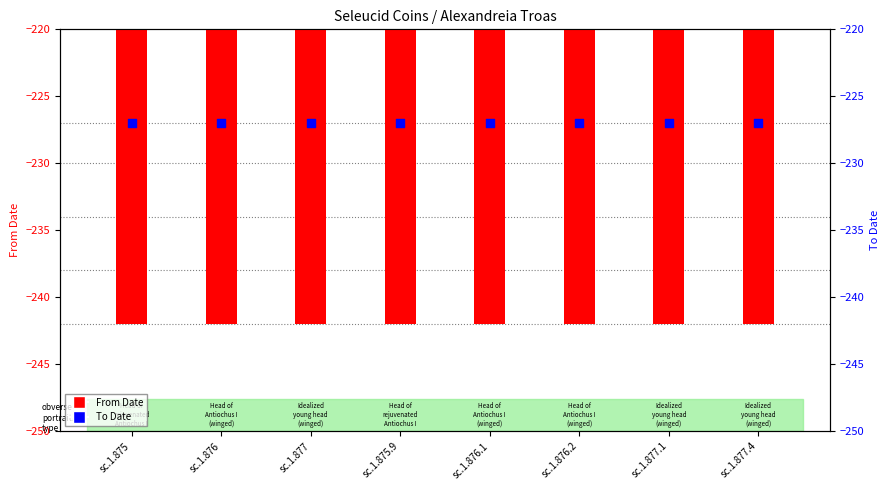

Which series reaches the maximum Y coordinate?

To Date